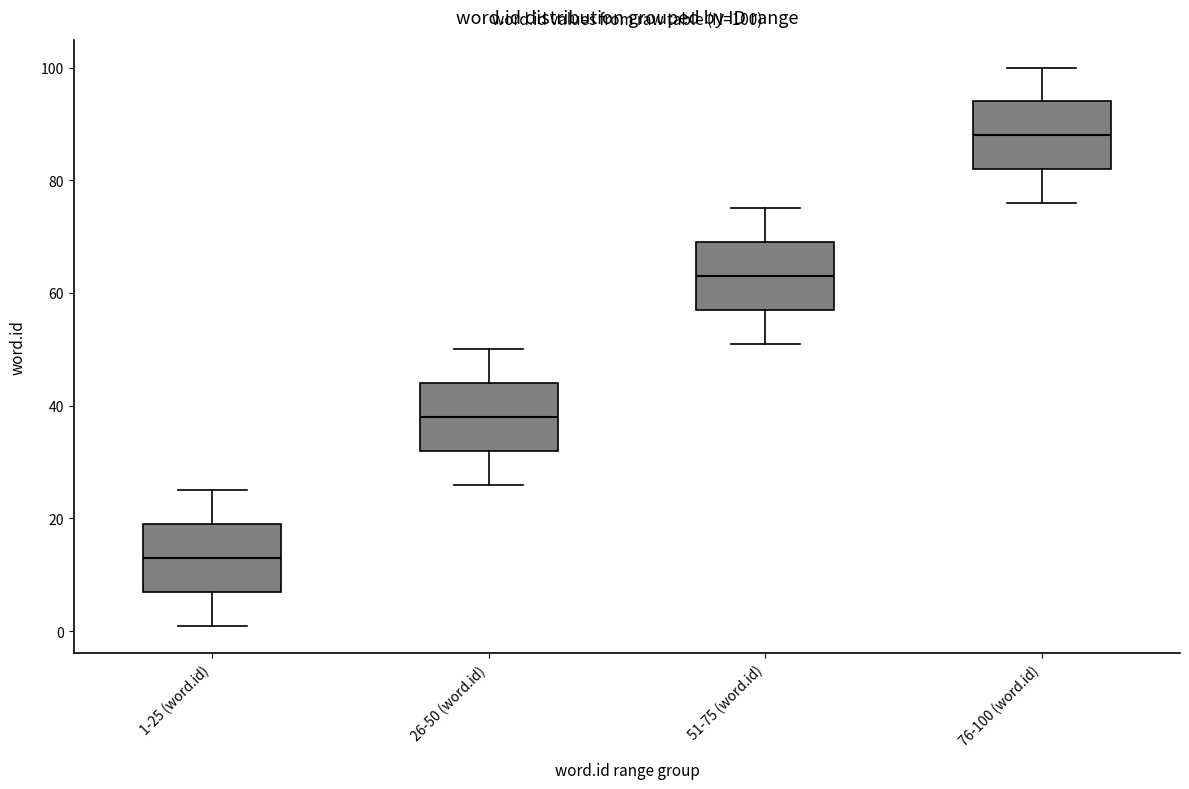

Which box's median line is the lowest?

1-25 (word.id)